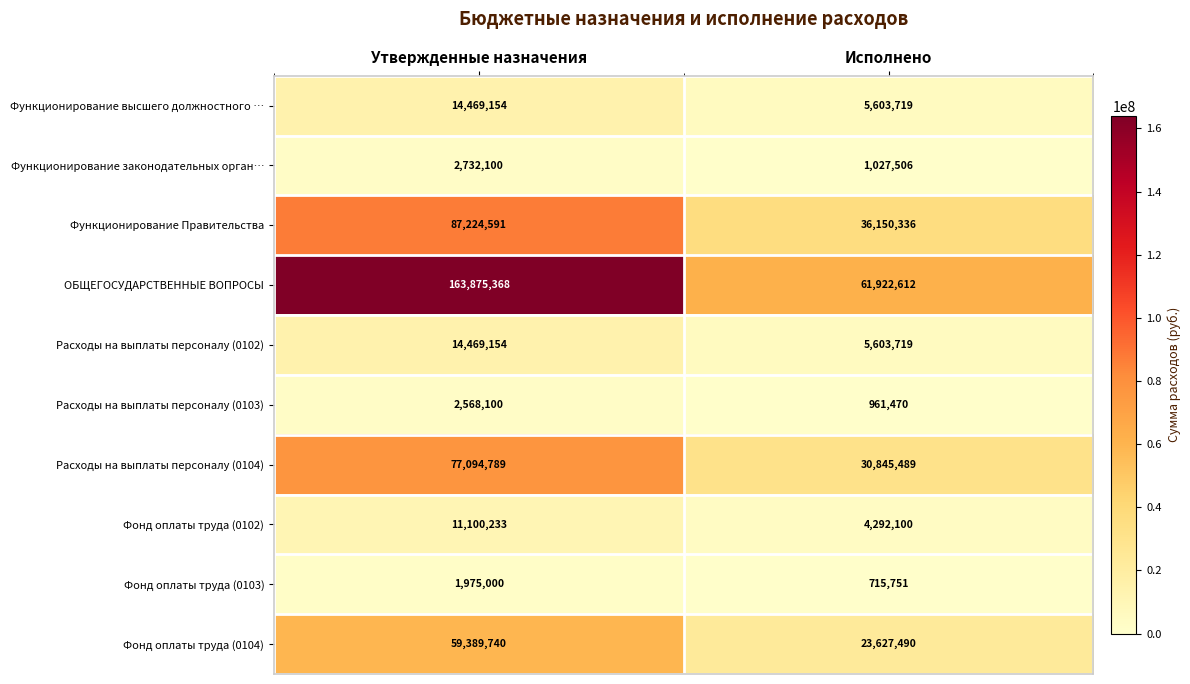

What is the sum of the Расходы на выплаты персоналу (0103) values at Утвержденные назначения and Исполнено?

3529570